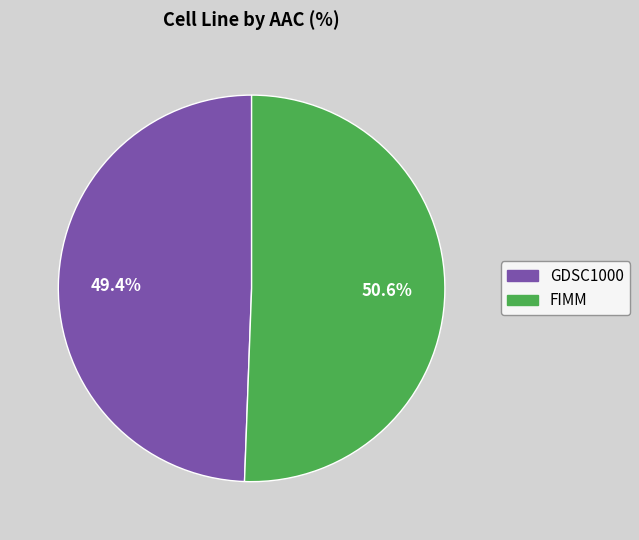

What percentage is the GDSC1000 slice, to the nearest percent?

49%